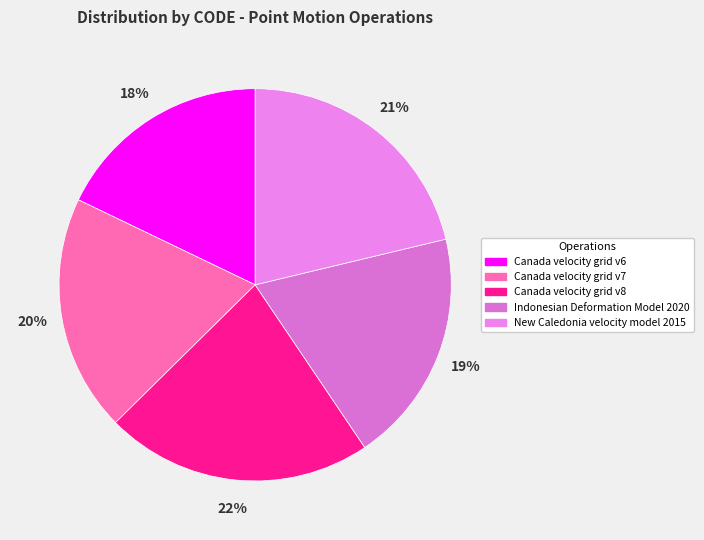

Between Indonesian Deformation Model 2020 and New Caledonia velocity model 2015, which is larger?

New Caledonia velocity model 2015